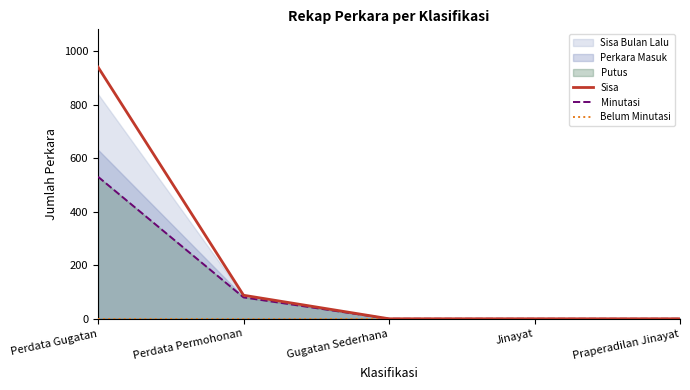

What is the maximum value for Minutasi?

531